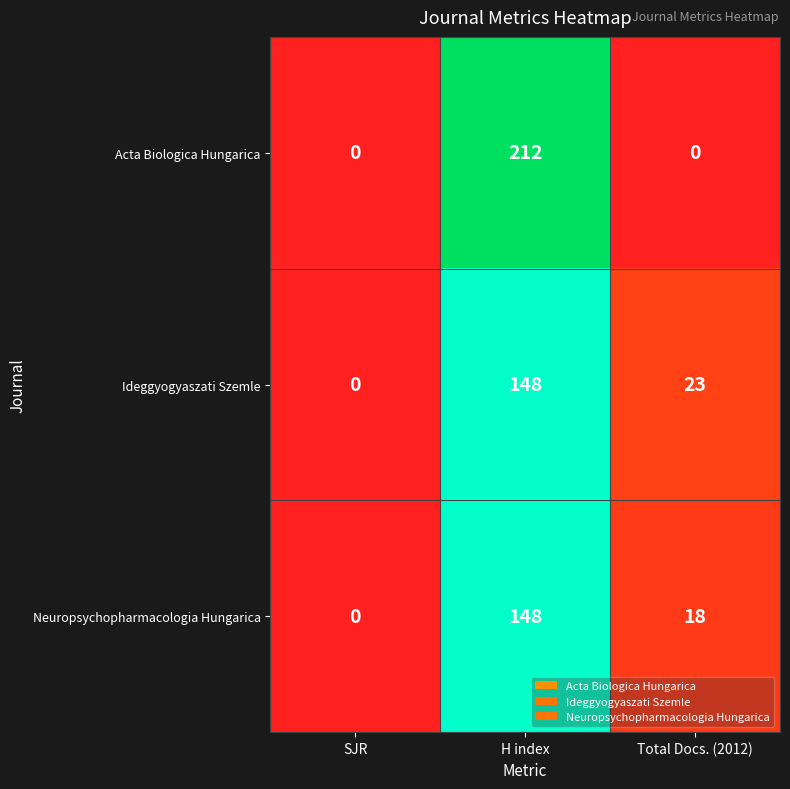

Reading left to right, list all the values displayed in this chart.

Acta Biologica Hungarica: SJR=0	H index=212	Total Docs. (2012)=0
Ideggyogyaszati Szemle: SJR=0	H index=148	Total Docs. (2012)=23
Neuropsychopharmacologia Hungarica: SJR=0	H index=148	Total Docs. (2012)=18